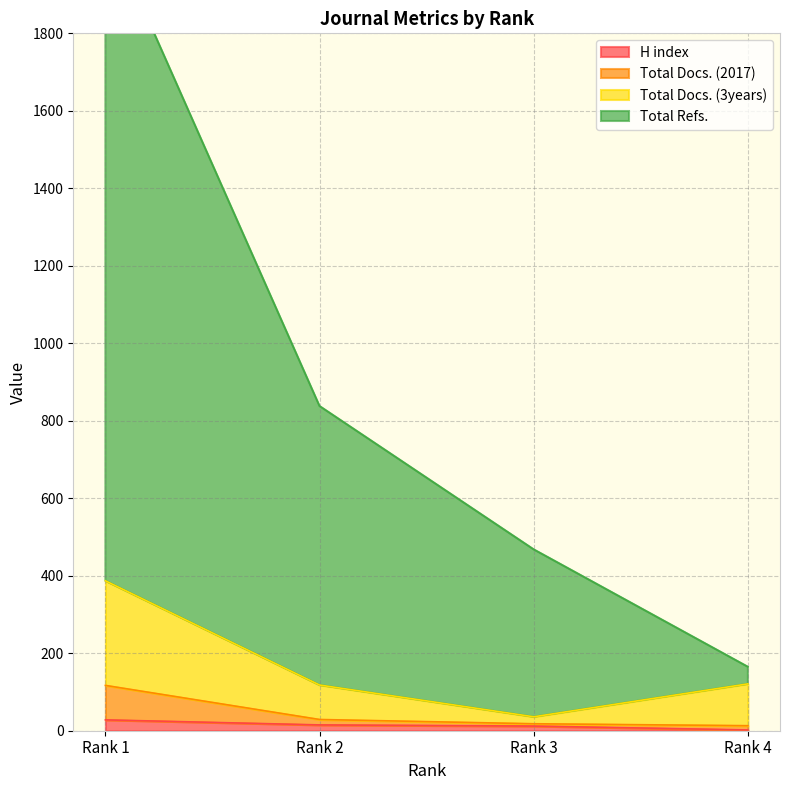

What is the sum of all Total Refs. values?

3555